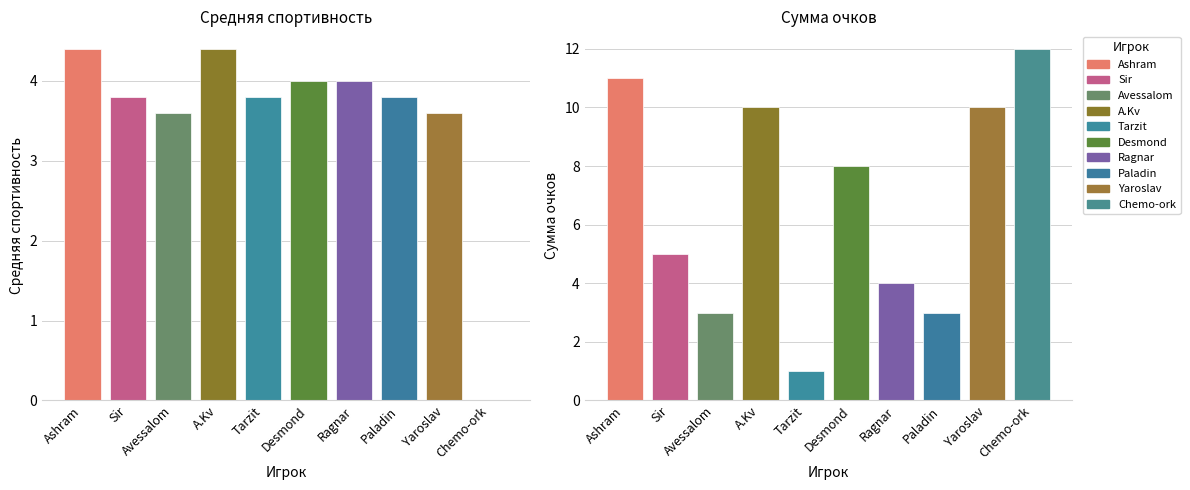

What is the difference between the maximum and minimum values in the Сумма очков series?

11.0